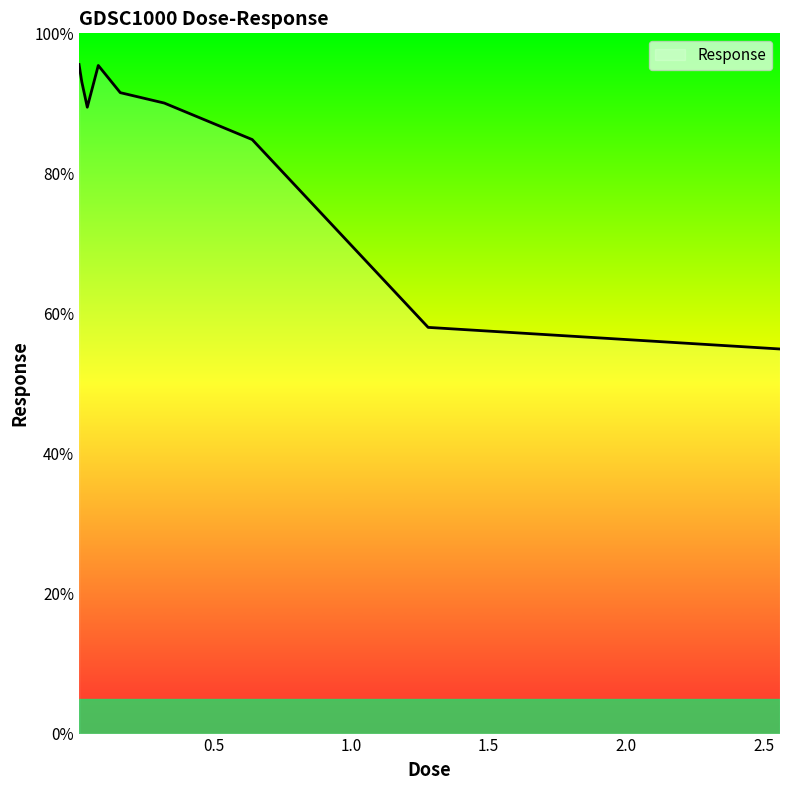

What is the difference between the maximum and minimum values?

40.6